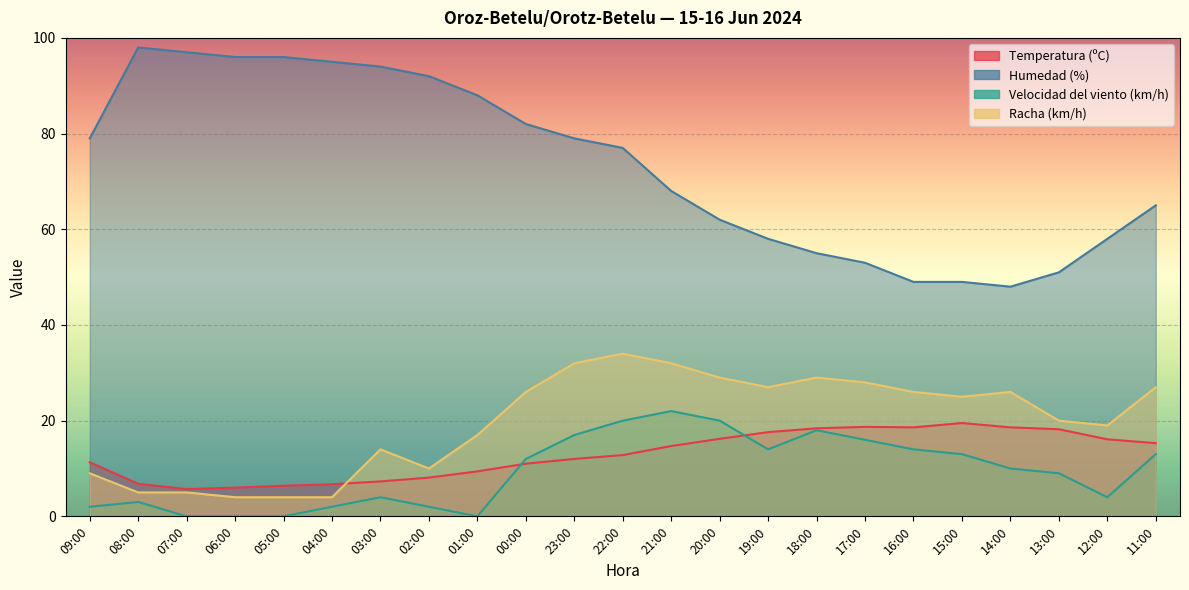

What are all the series names shown in the legend?

Temperatura (ºC), Humedad (%), Velocidad del viento (km/h), Racha (km/h)